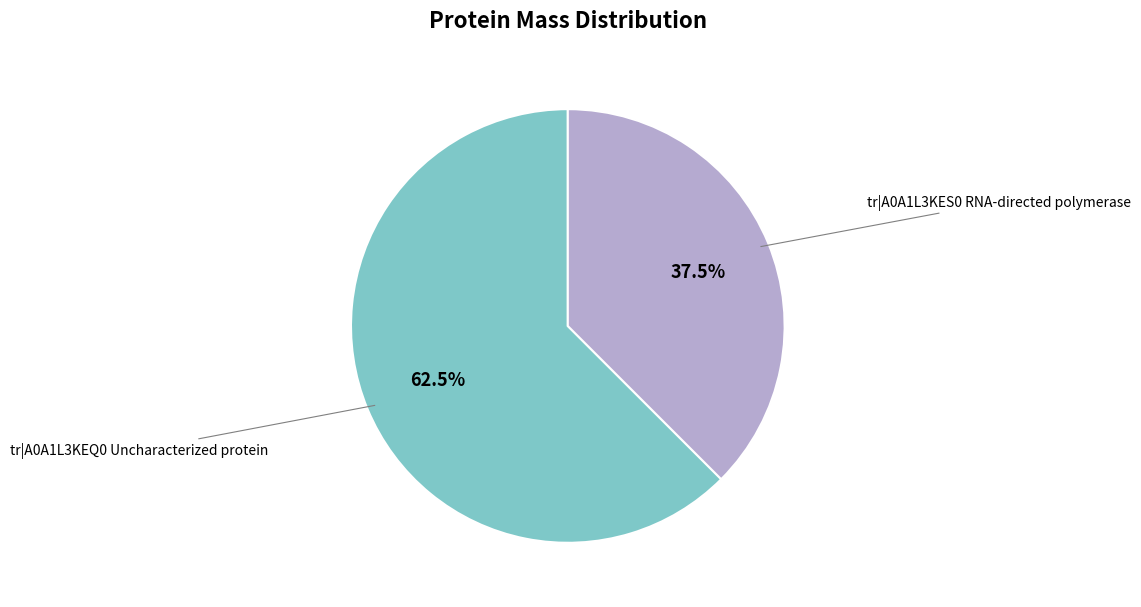

Is there any slice that represents more than half of the pie?

Yes